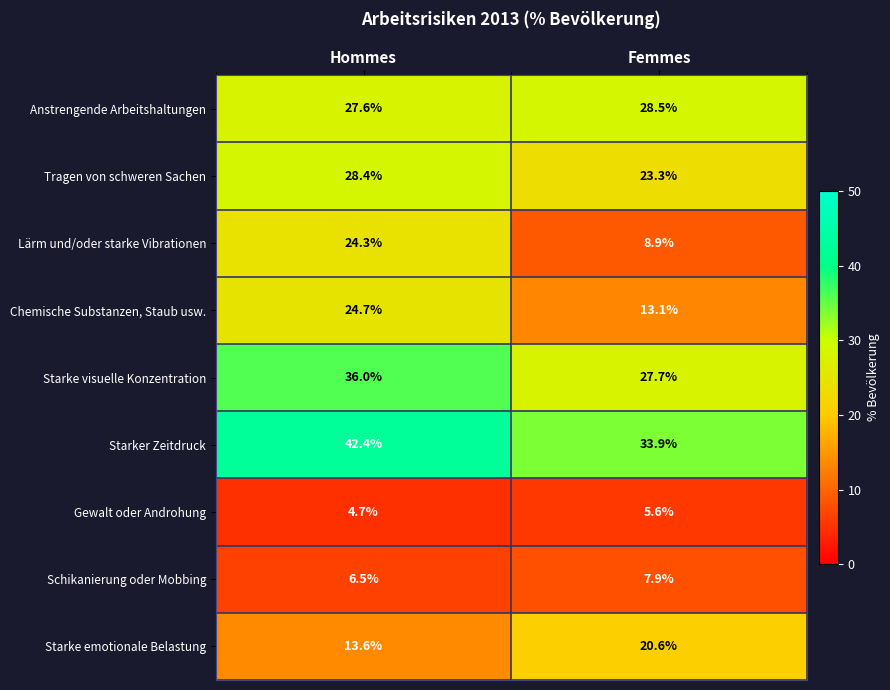

What is the minimum value shown in the chart?

4.7